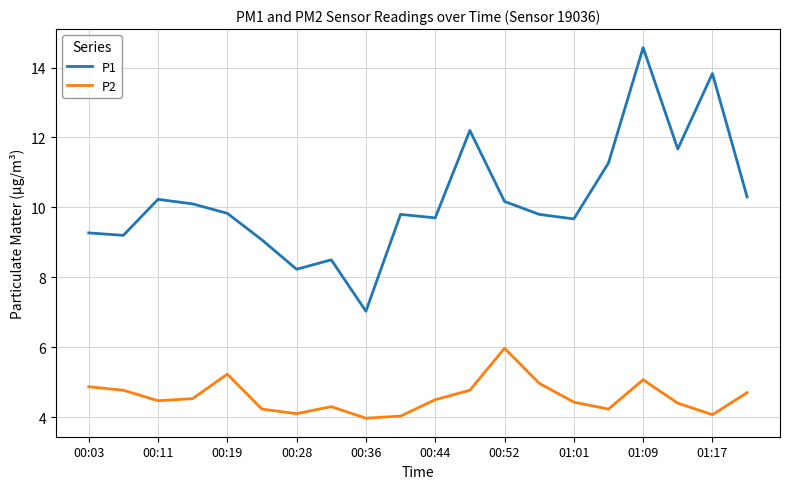

What is the minimum value shown in the chart?

4.0